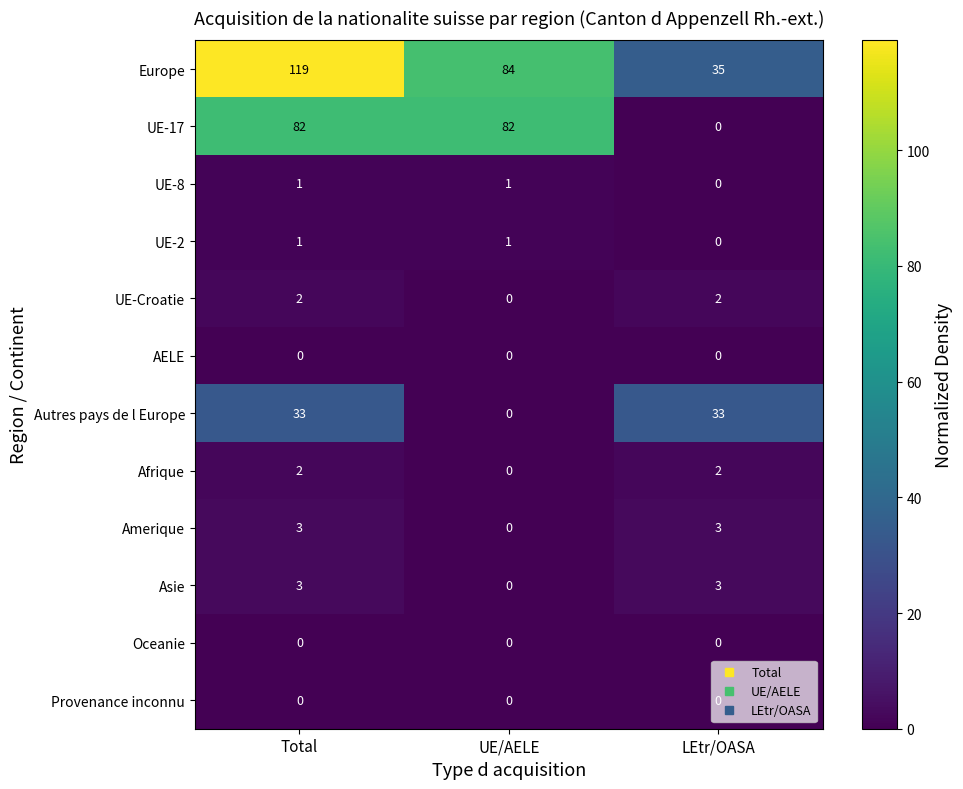

Between Total and UE/AELE, which series saw the biggest shift?

Europe